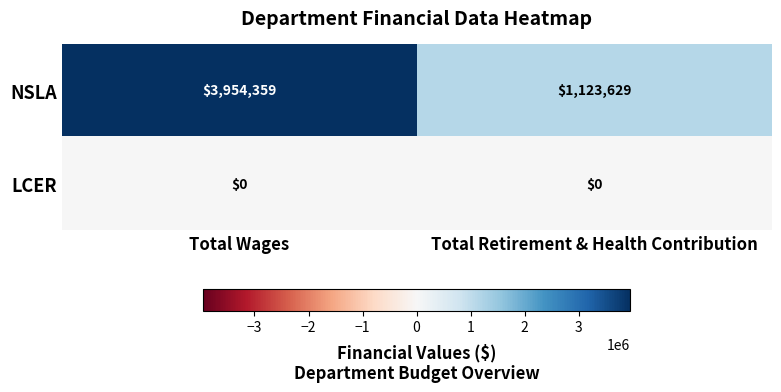

What is the spread (max minus min) of values at Total Retirement & Health Contribution?

1123629